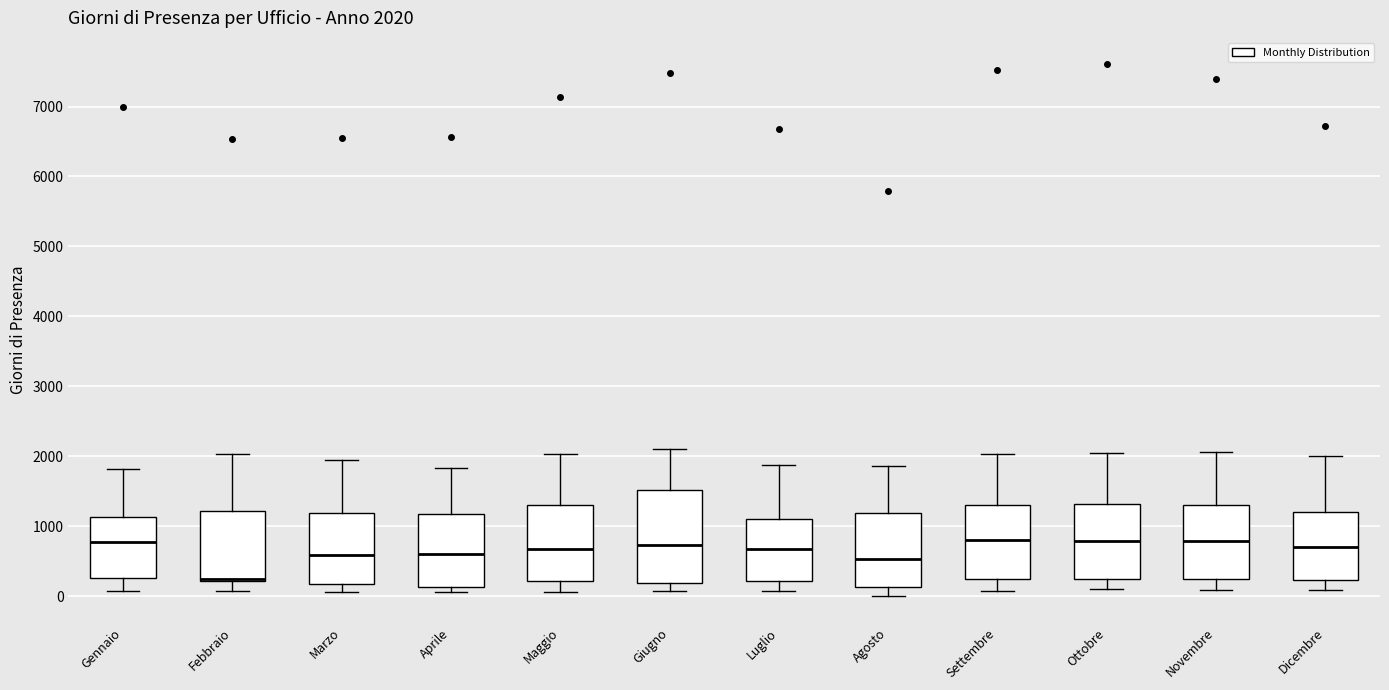

Which box is the tallest, from its lower edge to its upper edge?

Giugno